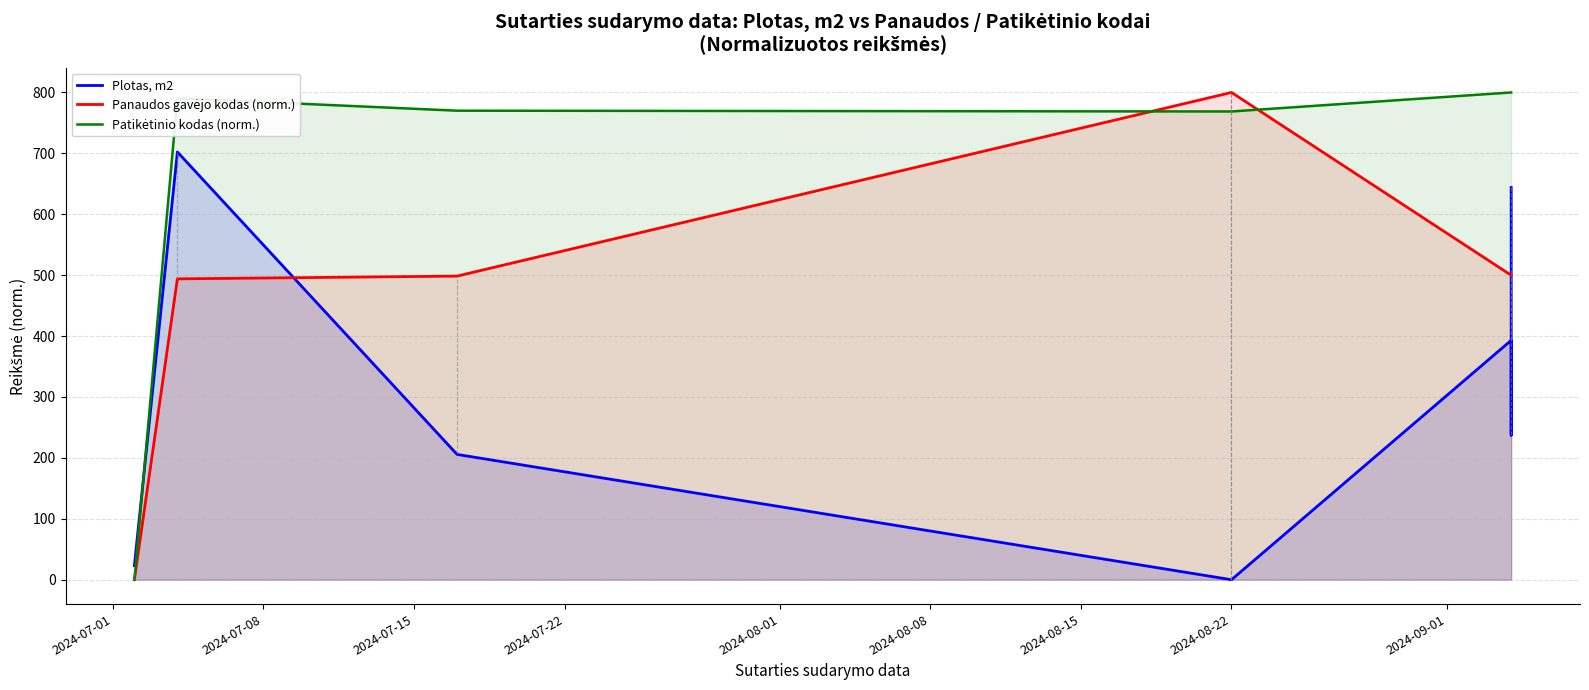

Count the number of categories in the chart.

8